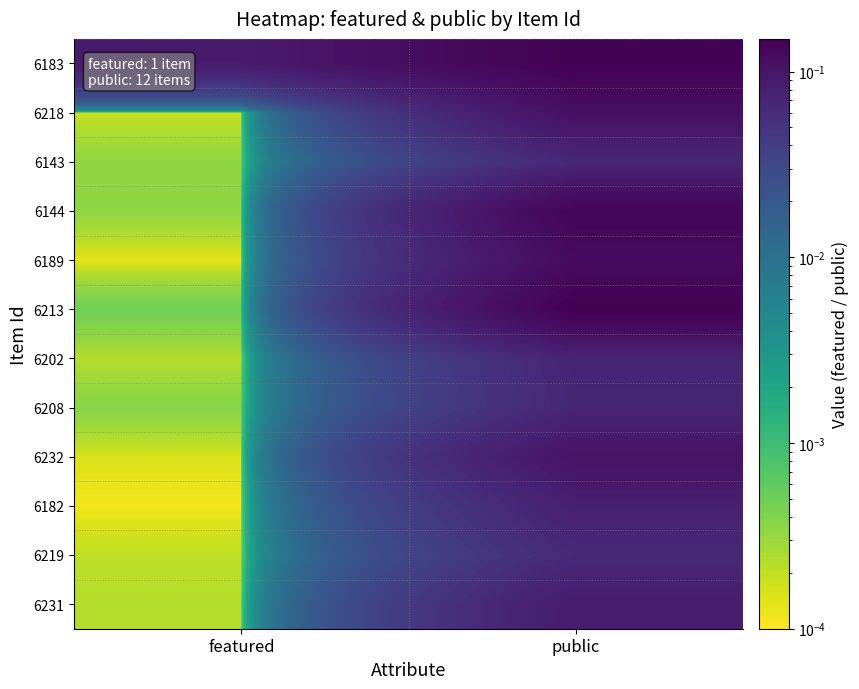

At how many categories does at least one series exceed 0?

2